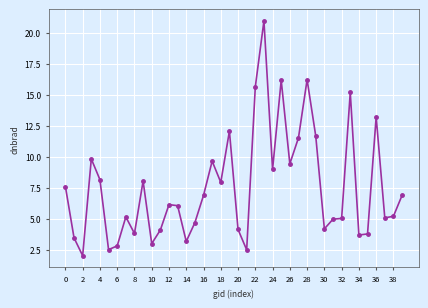

How many lines are shown in the chart?

1